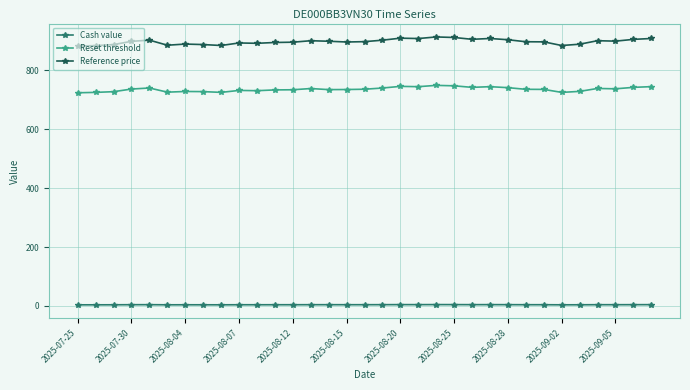

Which series has the largest total across all categories?

Reference price